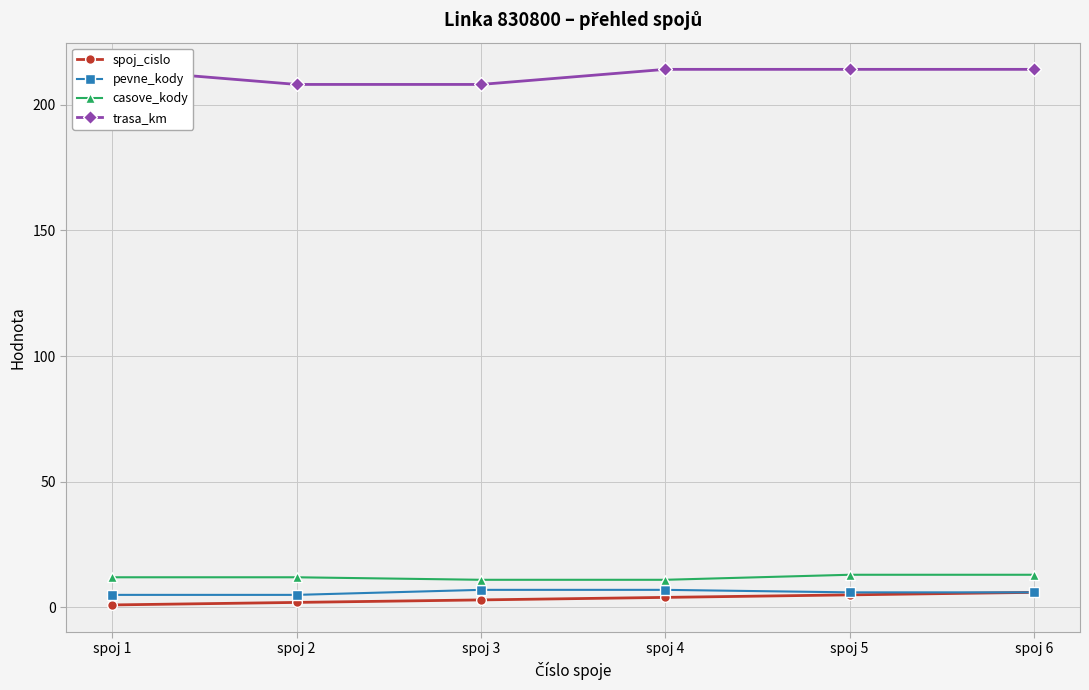

What is the approximate value of trasa_km at spoj 6?

214